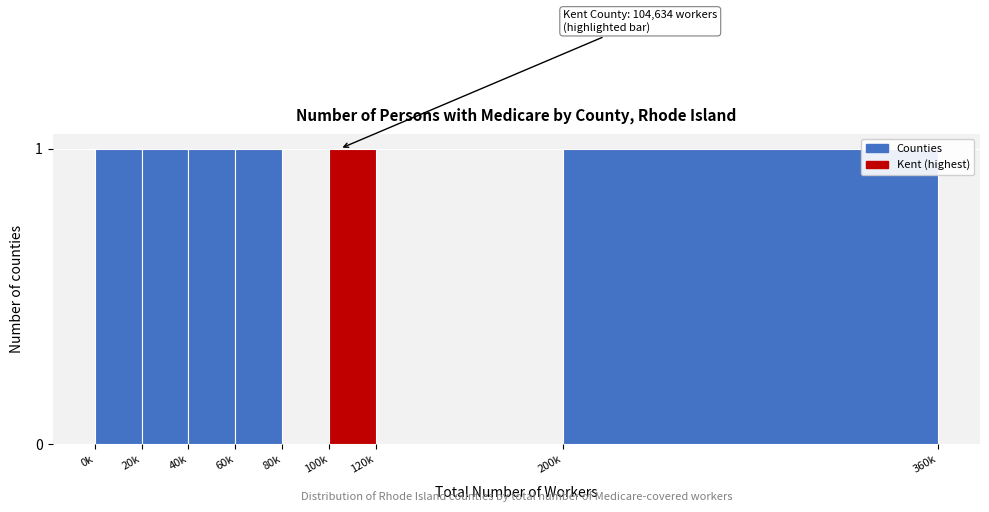

Reading left to right, extract all data points from this chart.

0k=1	20k=1	40k=1	60k=1	80k=0	100k=1	120k=0	200k=1